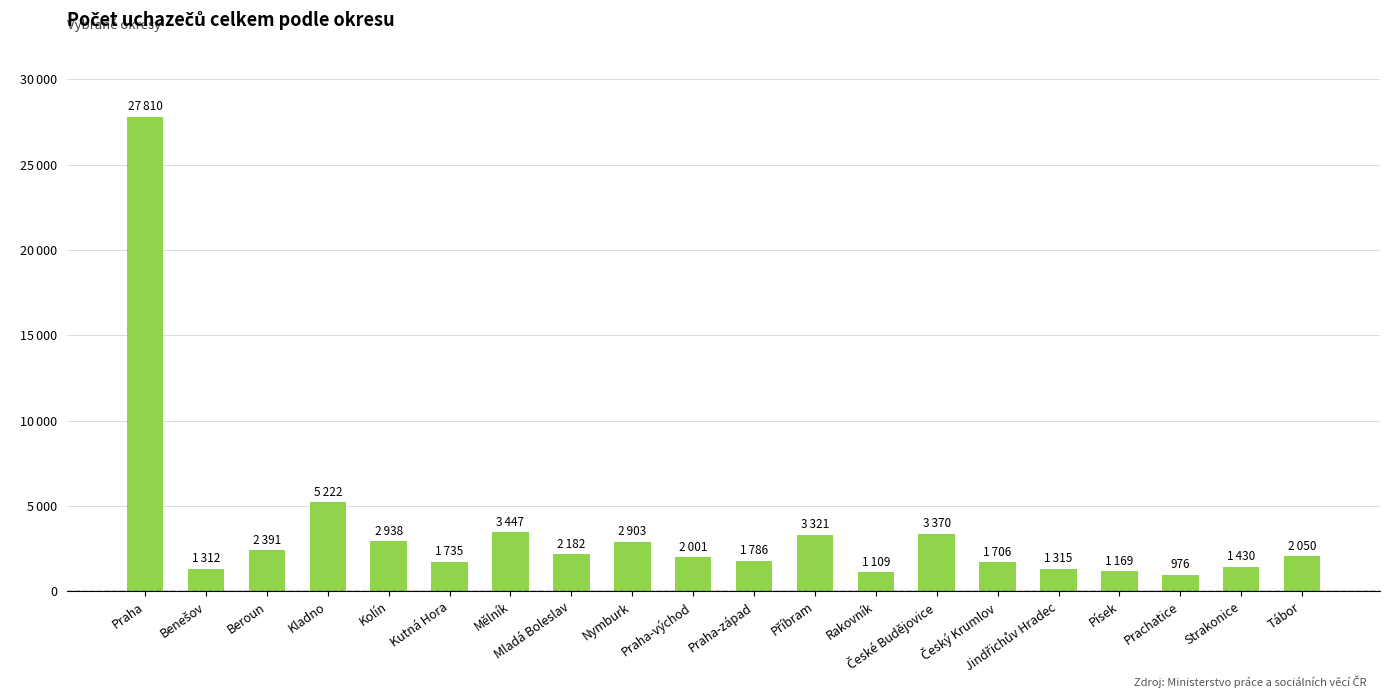

What is the sum of all values?

70173